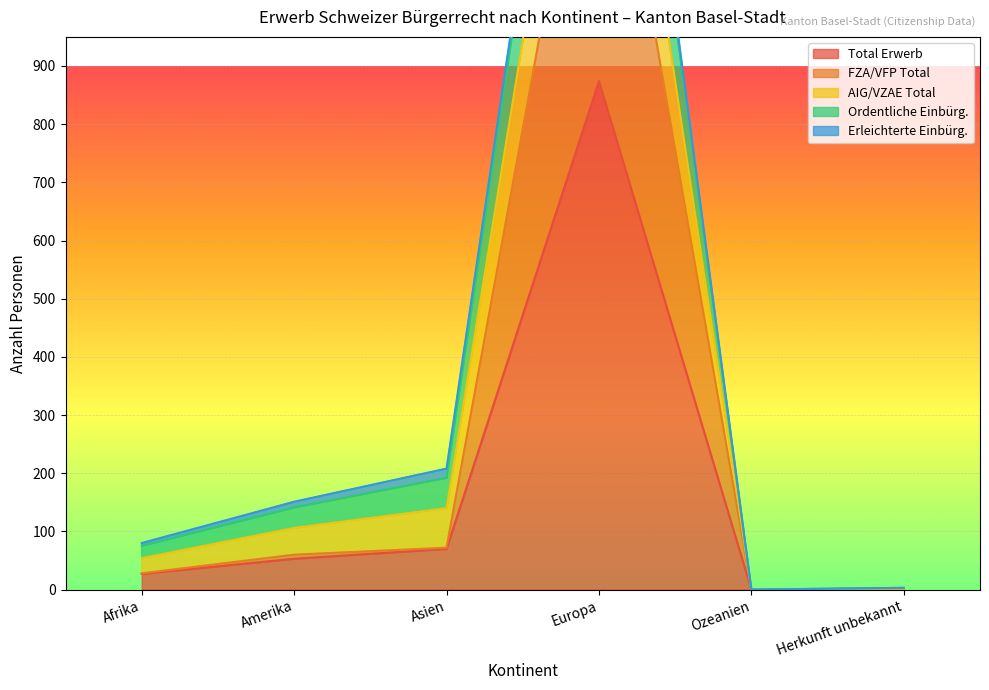

True or false: Ordentliche Einbürg. and Total Erwerb intersect in this chart.

False